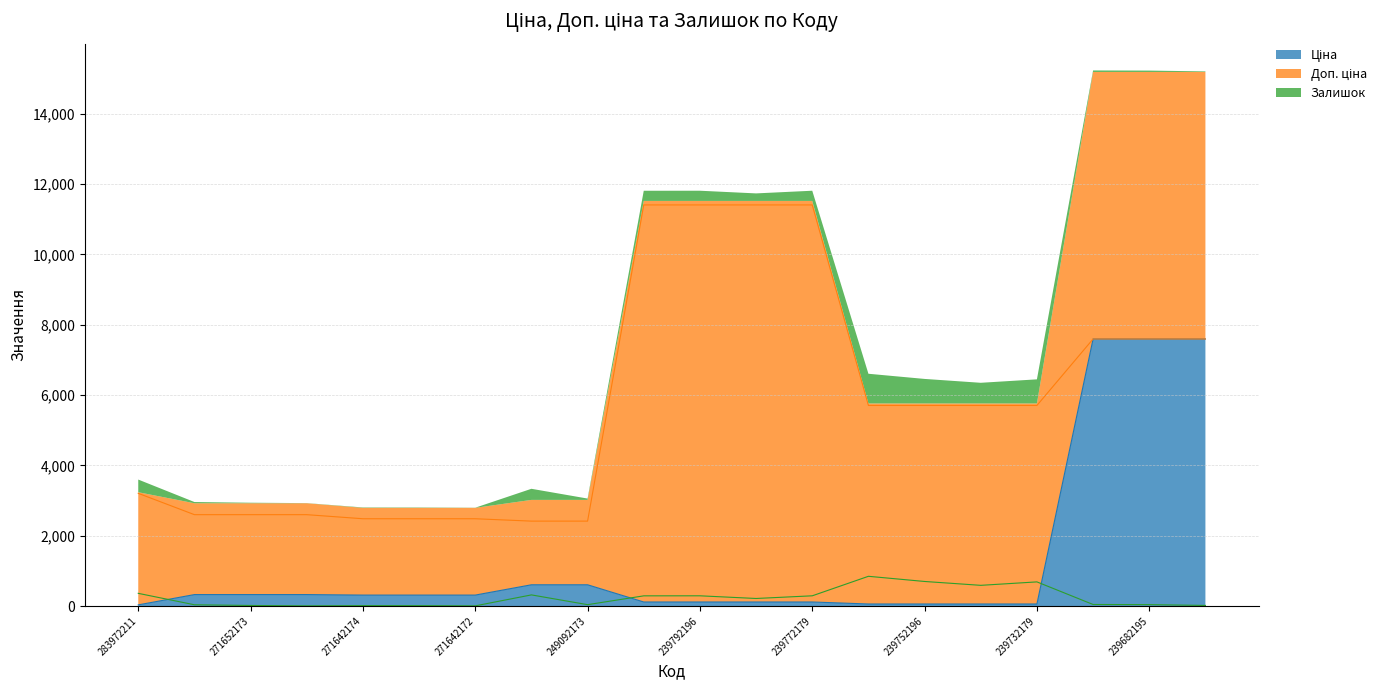

What is the label of the 1st point from the right?

239682179